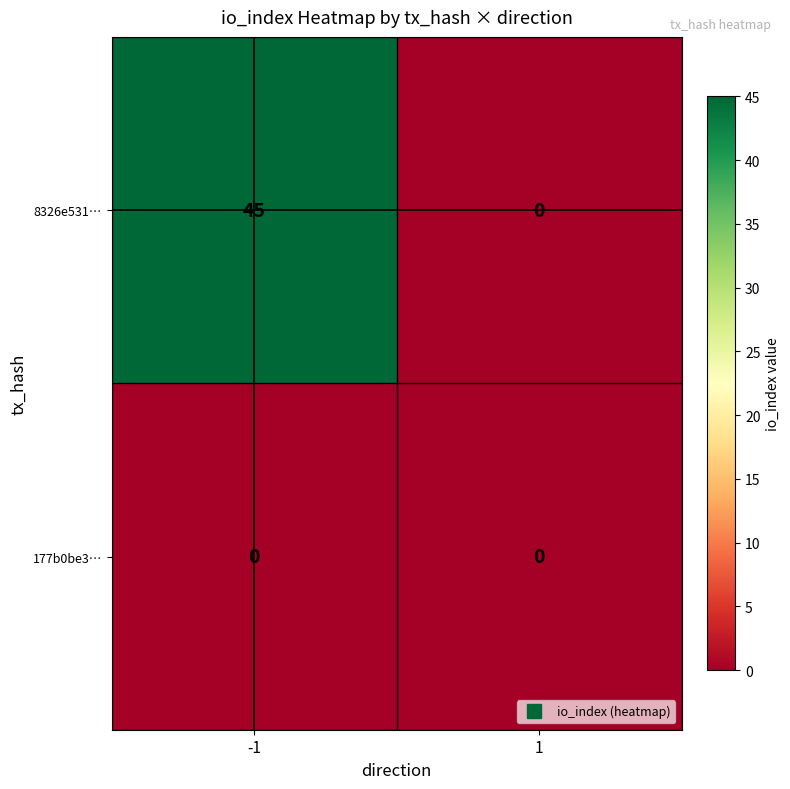

Rank the series by their average value, from highest to lowest.

8326e531…, 177b0be3…